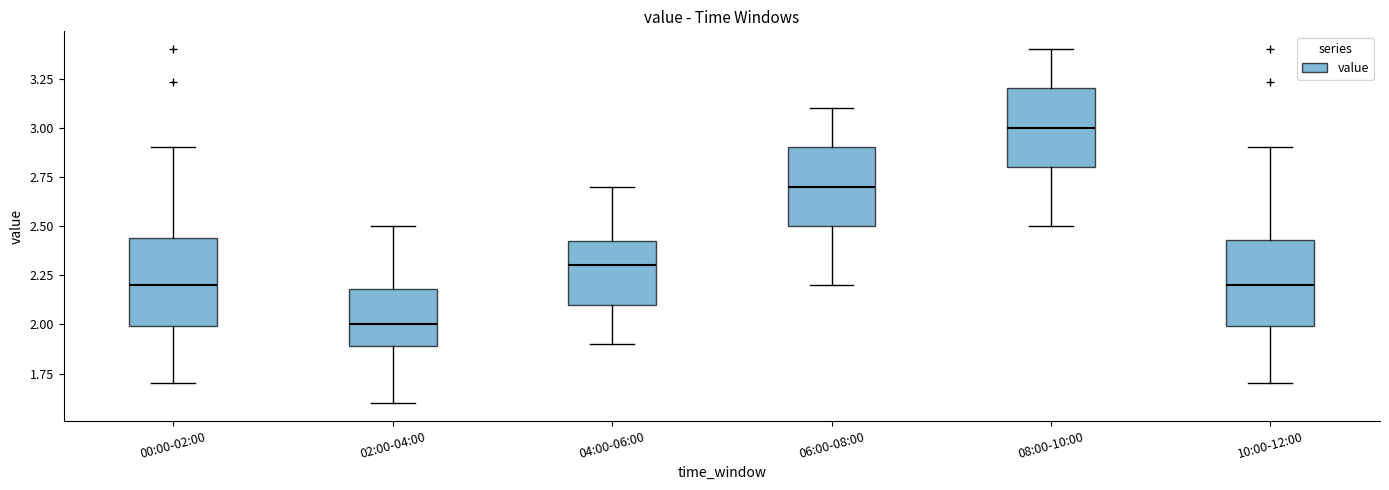

Where is the upper edge of the box for 04:00-06:00 on the y-axis? The values are not printed on the chart, so give them approximately, as read against the axis.

2.45